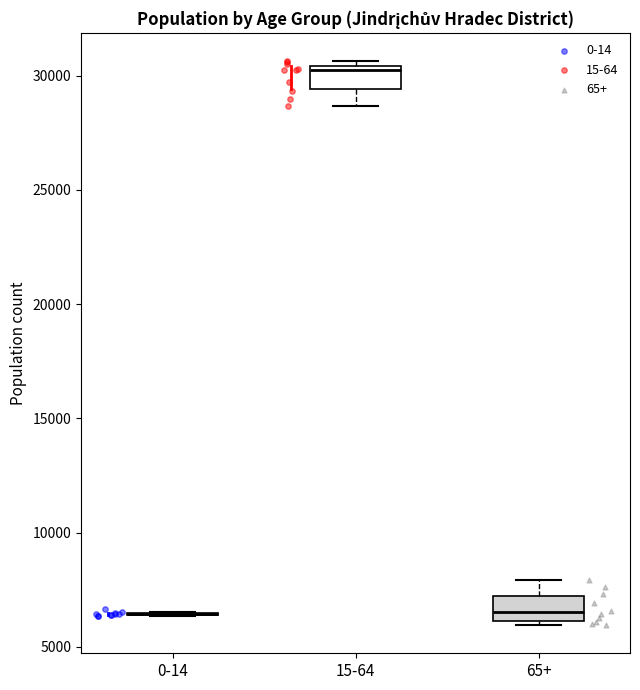

Reading left to right, transcribe this box plot: for each box, give where its median line is, the range the box spans, and where its two whiskers end, as read against the y-axis. The values are not printed on the chart, so give them approximately, as read against the axis.

0-14: box collapsed to a line at 6500, whiskers 6500 to 6500
15-64: median 30500 (just below the box's upper edge), box 29500 to 30500, whiskers 28500 to 30500 (just above the box's upper edge)
65+: median 6500, box 6000 to 7000, whiskers 6000 (just below the box's lower edge) to 8000